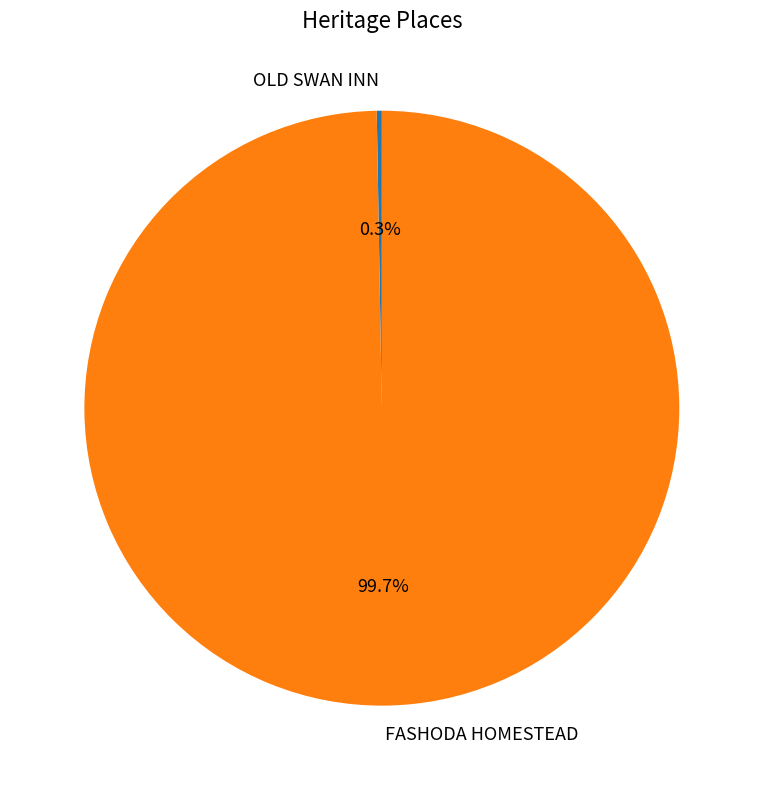

To the nearest percent, what portion does FASHODA HOMESTEAD represent?

100%